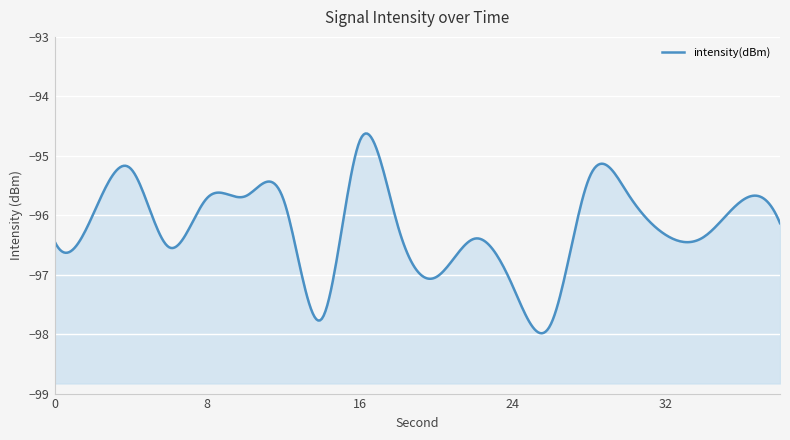

True or false: the data shows -97.2 at 24.

True